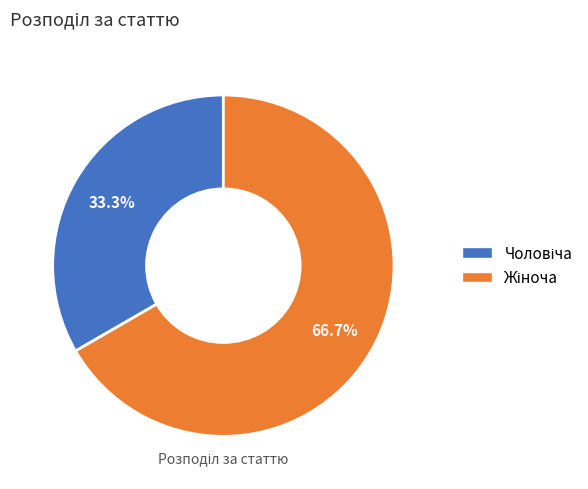

Does any single category account for the majority?

Yes